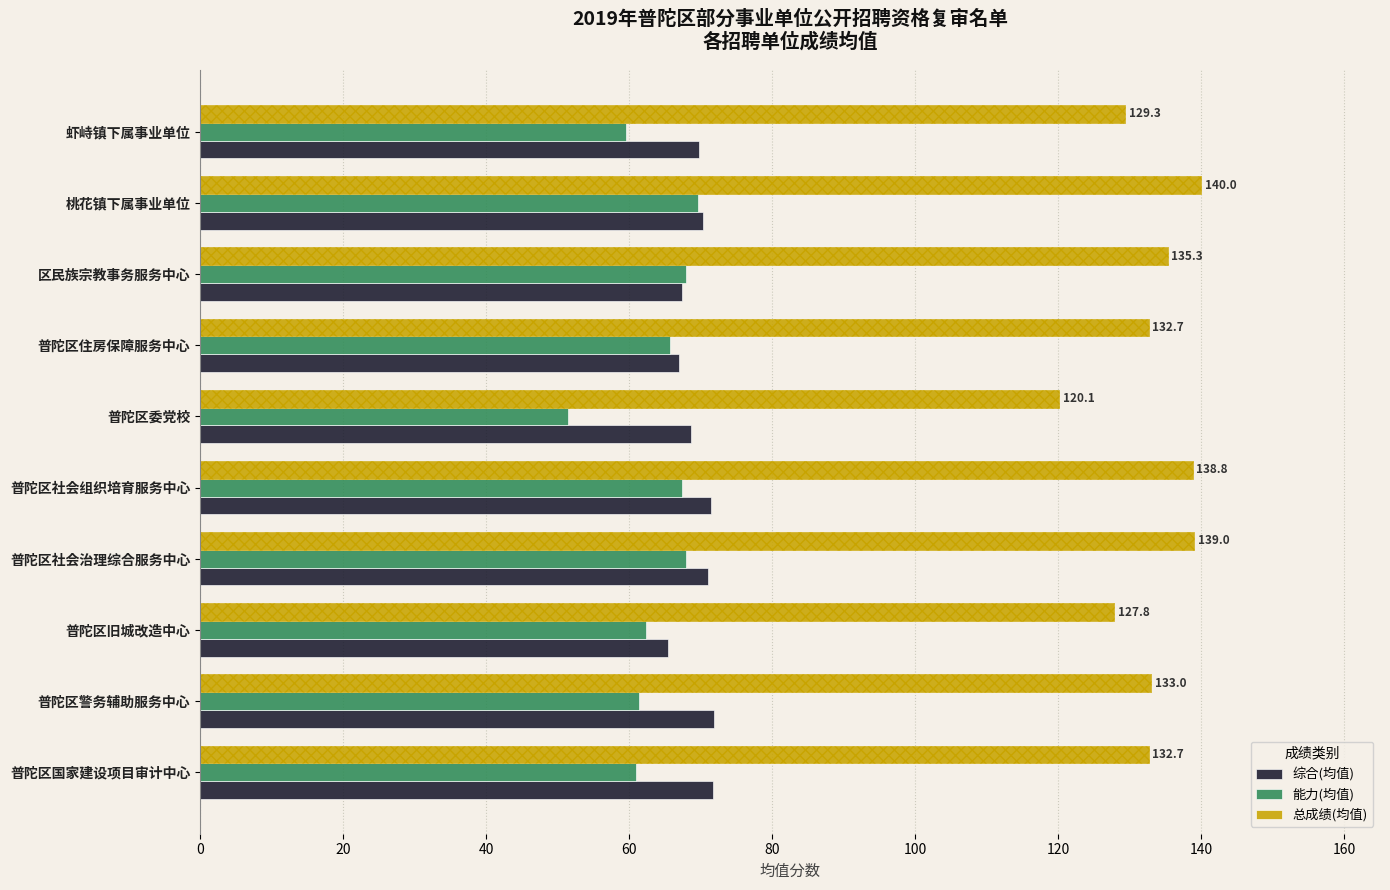

How many bars are there in total?

30